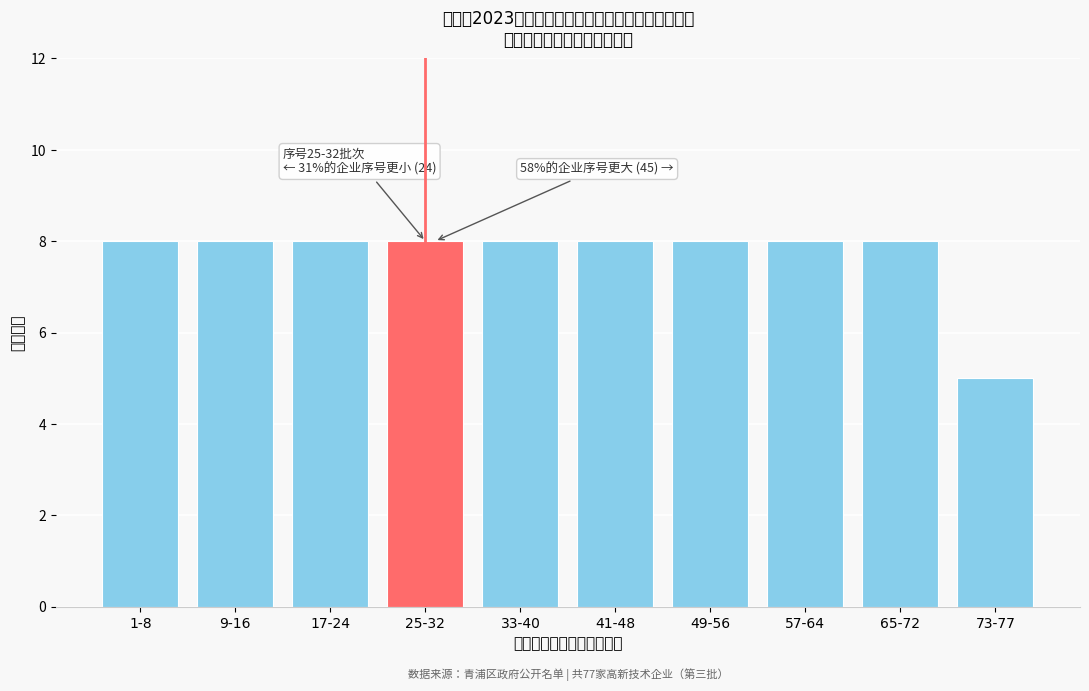

Reading left to right, list all the values displayed in this chart.

8	8	8	8	8	8	8	8	8	5